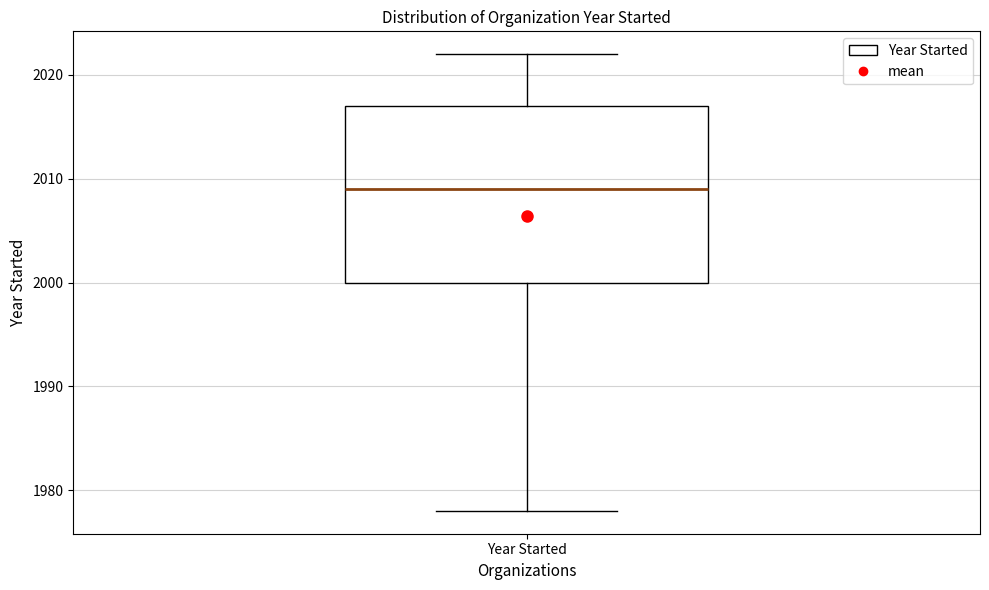

Transcribe this box plot: give where the median line is, the range the box spans, and where the two whiskers end, as read against the y-axis. The values are not printed on the chart, so give them approximately, as read against the axis.

median 2009, box 2000 to 2017, whiskers 1978 to 2022